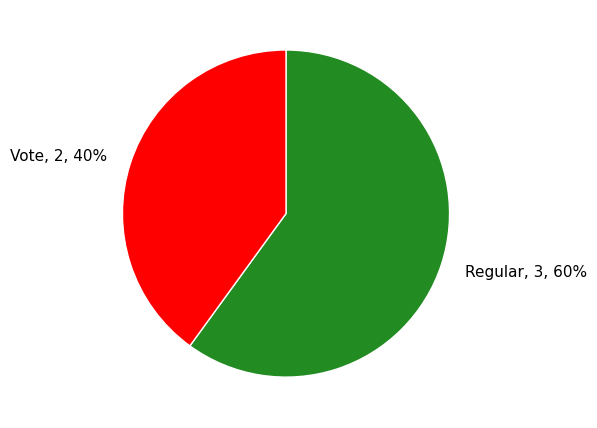

Which category accounts for the majority?

Regular